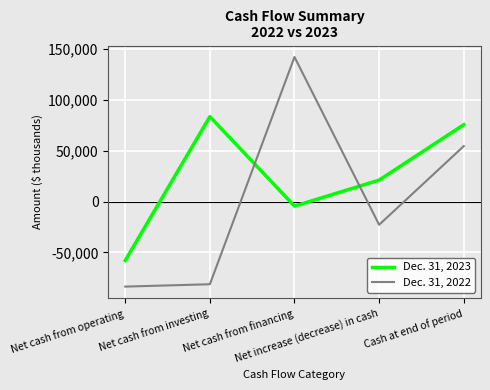

True or false: Dec. 31, 2023 has more than 1 points higher than both neighbors.

False